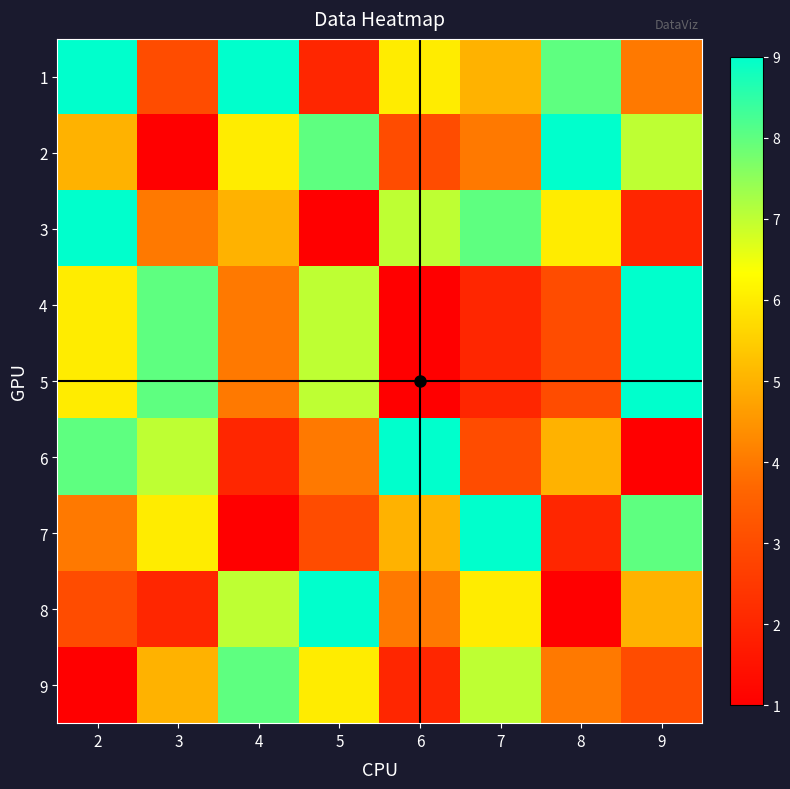

Reading right to left, transcribe all the data shown in this chart.

1: 9=4	8=8	7=5	6=6	5=2	4=9	3=3	2=9
2: 9=7	8=9	7=4	6=3	5=8	4=6	3=1	2=5
3: 9=2	8=6	7=8	6=7	5=1	4=5	3=4	2=9
4: 9=9	8=3	7=2	6=1	5=7	4=4	3=8	2=6
5: 9=9	8=3	7=2	6=1	5=7	4=4	3=8	2=6
6: 9=1	8=5	7=3	6=9	5=4	4=2	3=7	2=8
7: 9=8	8=2	7=9	6=5	5=3	4=1	3=6	2=4
8: 9=5	8=1	7=6	6=4	5=9	4=7	3=2	2=3
9: 9=3	8=4	7=7	6=2	5=6	4=8	3=5	2=1